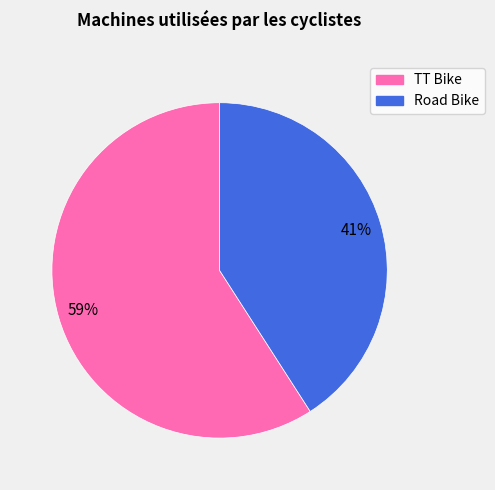

Combined, do TT Bike and Road Bike account for over 50%?

Yes